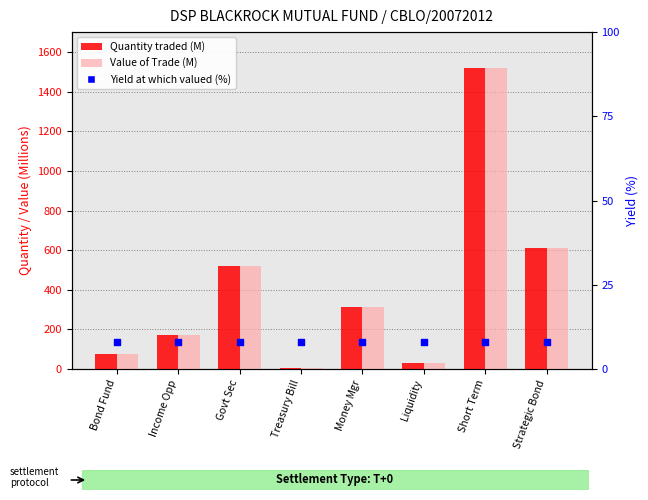

What is the total value across all series at Govt Sec?

1051.9